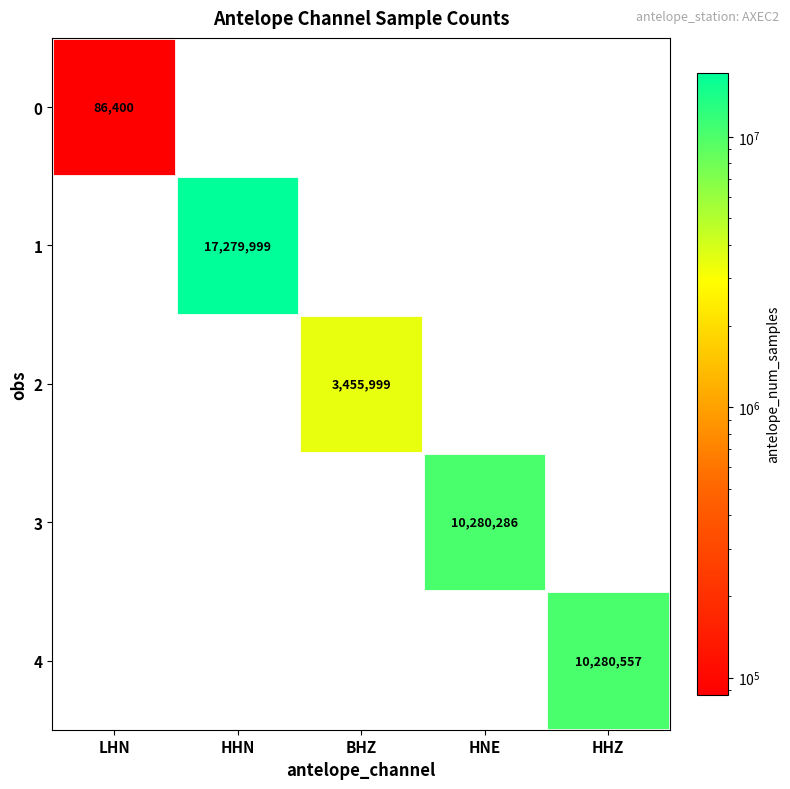

What is the maximum value shown in the chart?

17279999